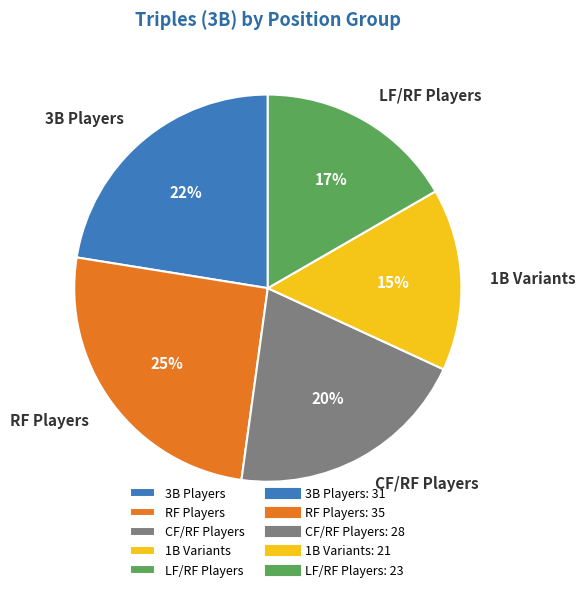

To the nearest percent, what is the difference between the largest and smallest slice percentages?

10%